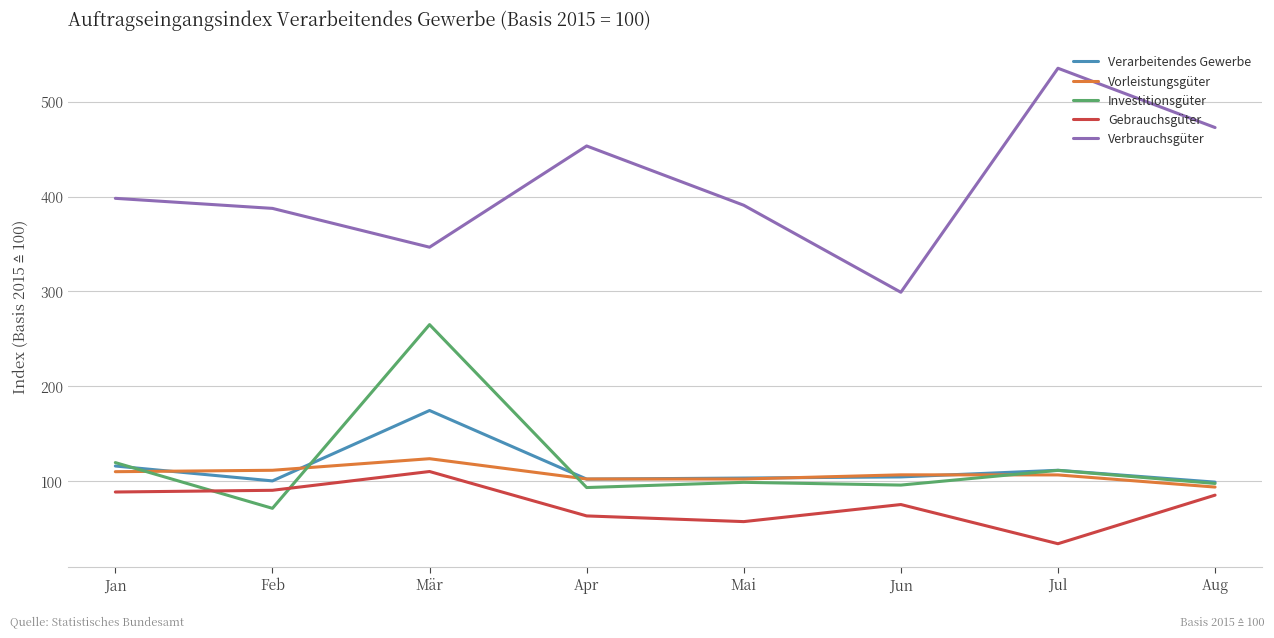

What is the spread (max minus min) of values at Jan?

309.5